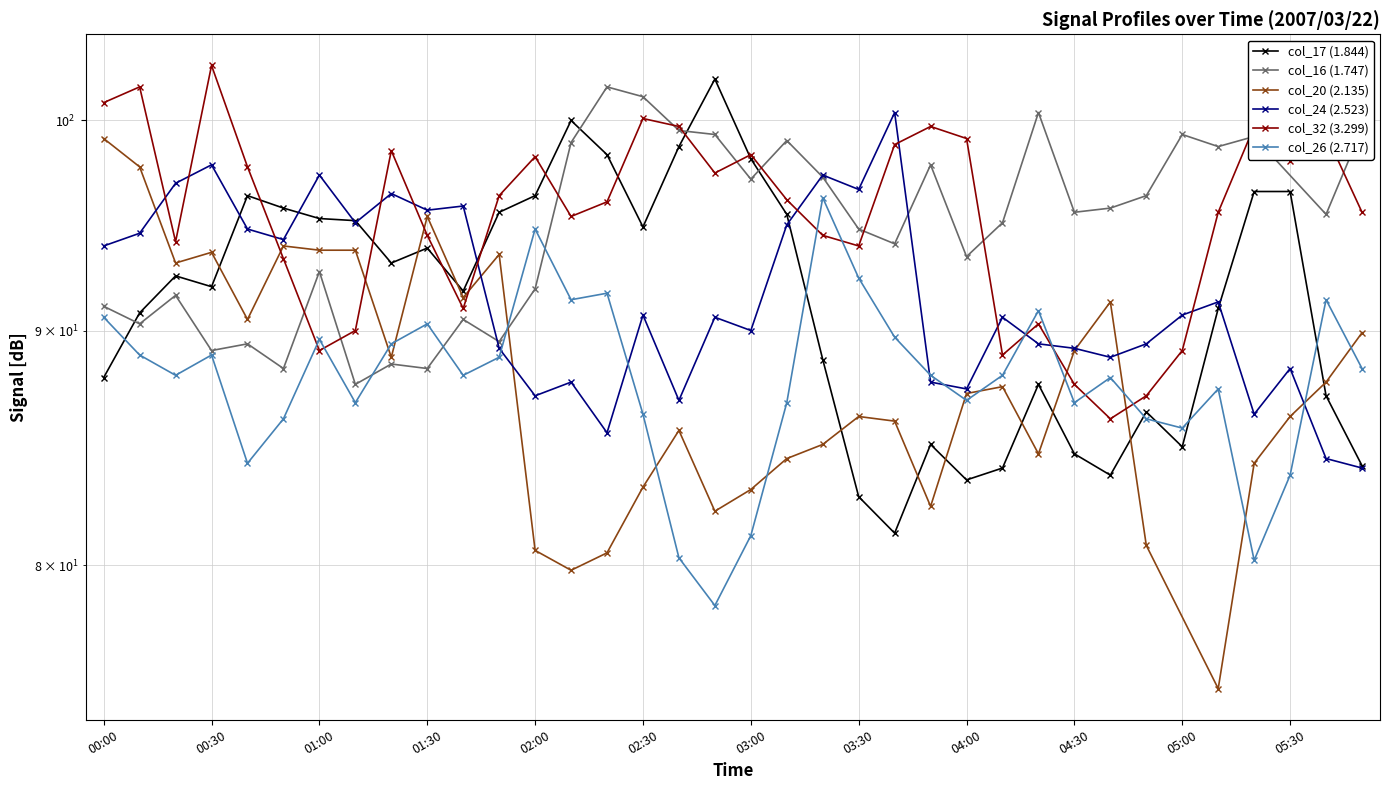

At which category is the sum across all series the highest?

00:30